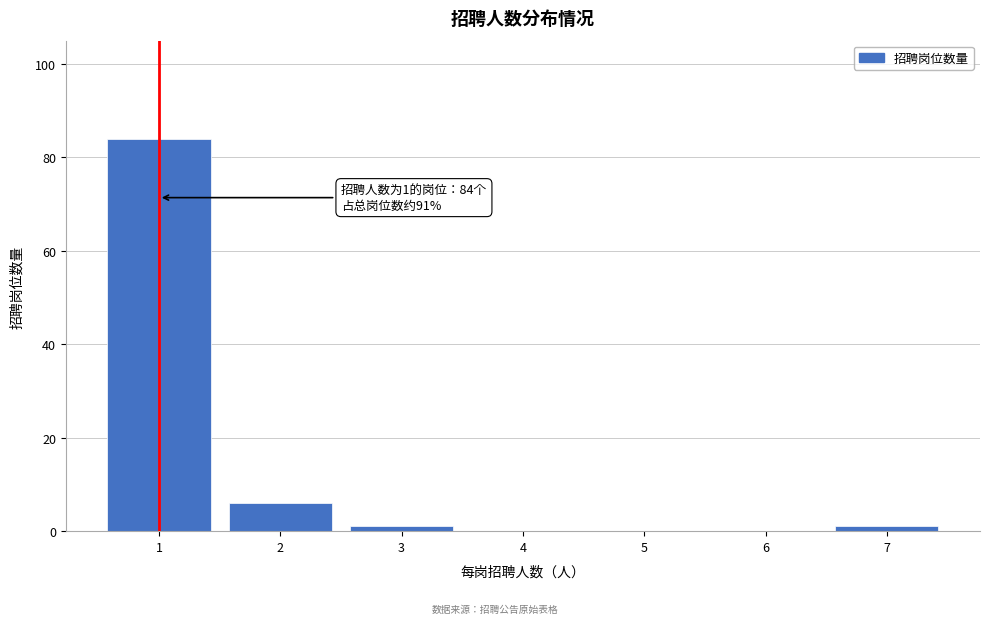

What is the maximum value shown in the chart?

84